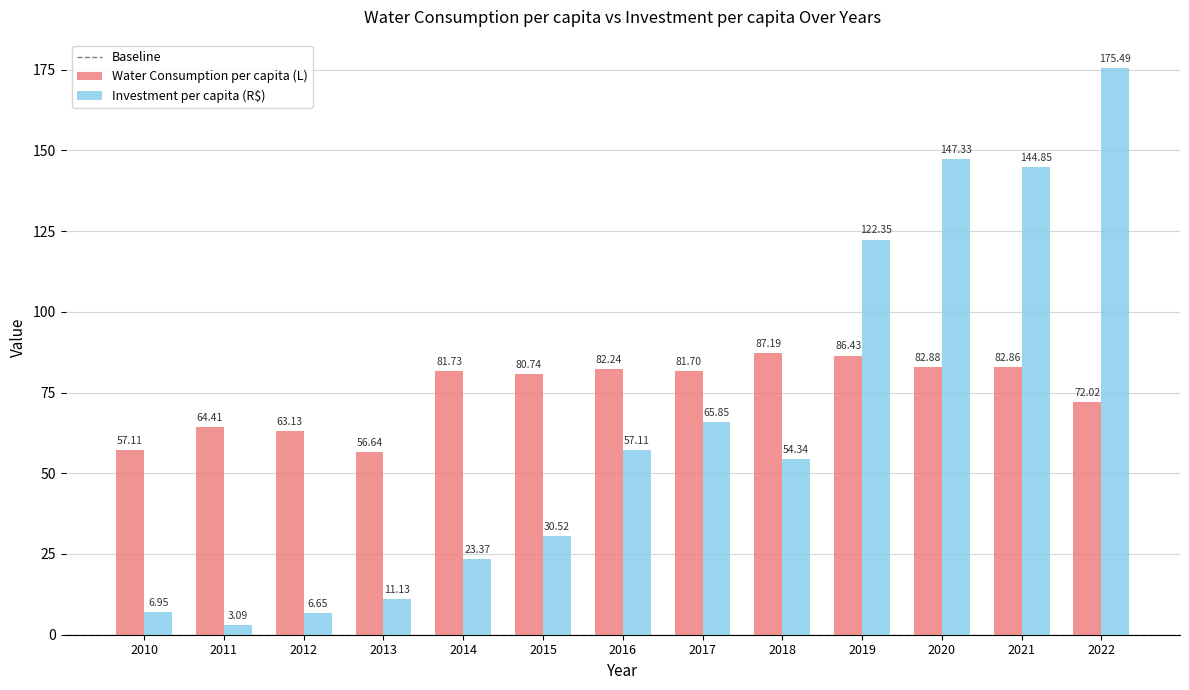

What is the average value of the Investment per capita (R$) series?

65.3